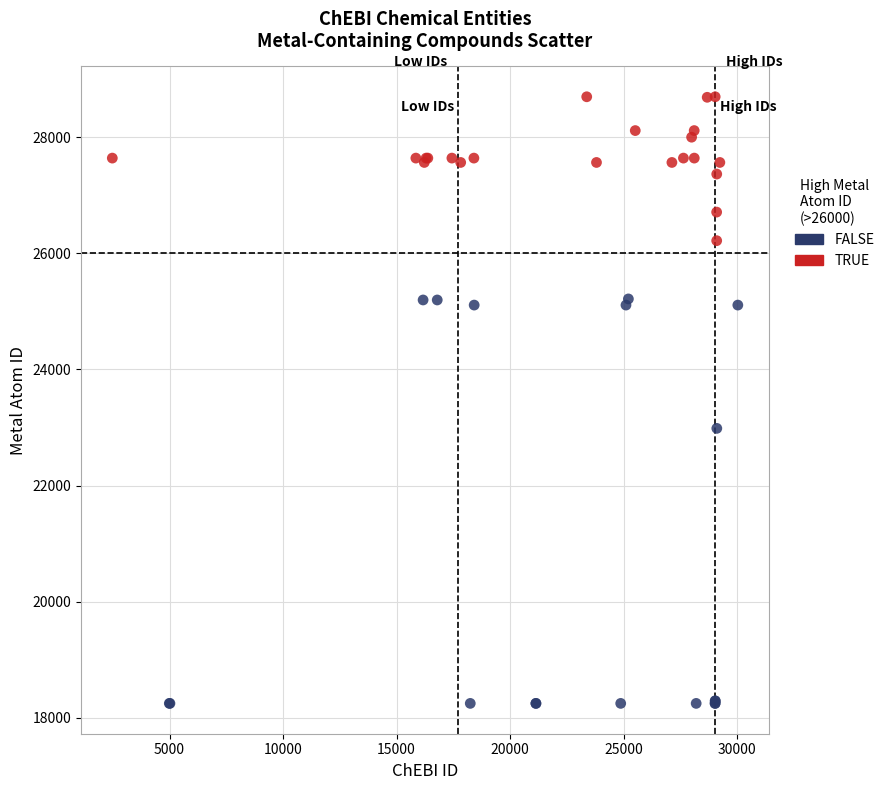

Which series has the widest spread of Y values?

FALSE